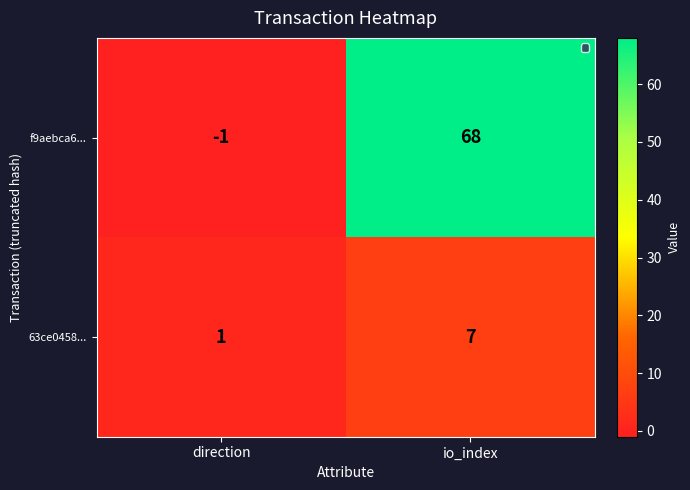

Reading right to left, extract all data points from this chart.

f9aebca6...: 68	-1
63ce0458...: 7	1